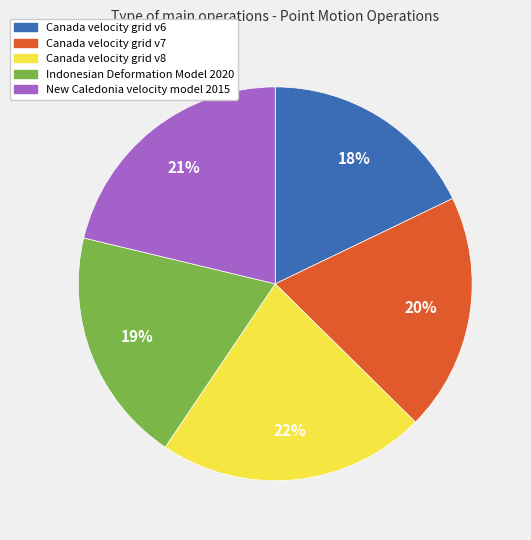

What is the smallest slice in the pie chart?

Canada velocity grid v6